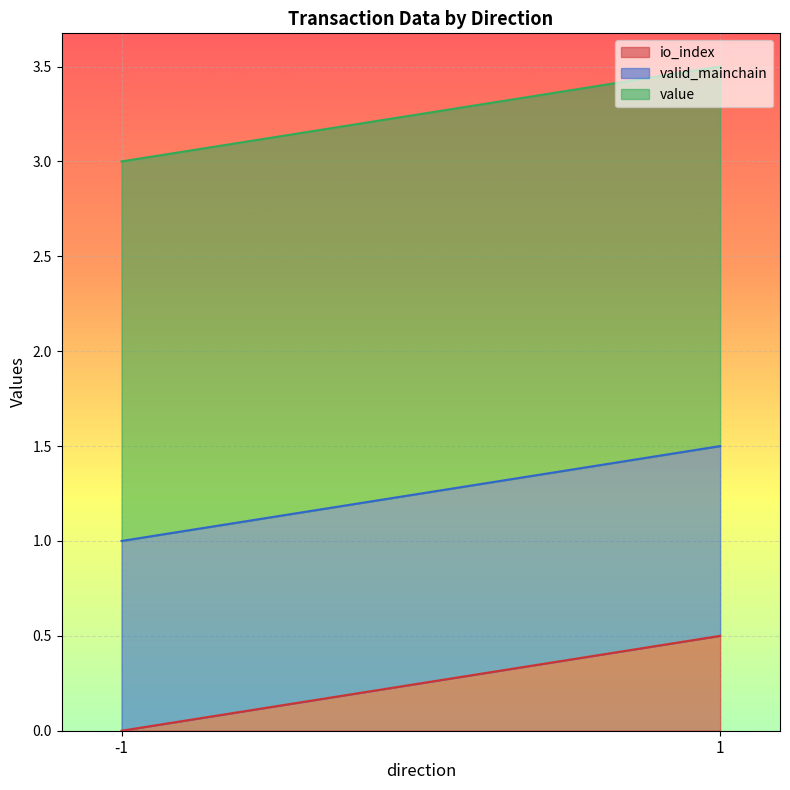

True or false: io_index and value intersect in this chart.

False